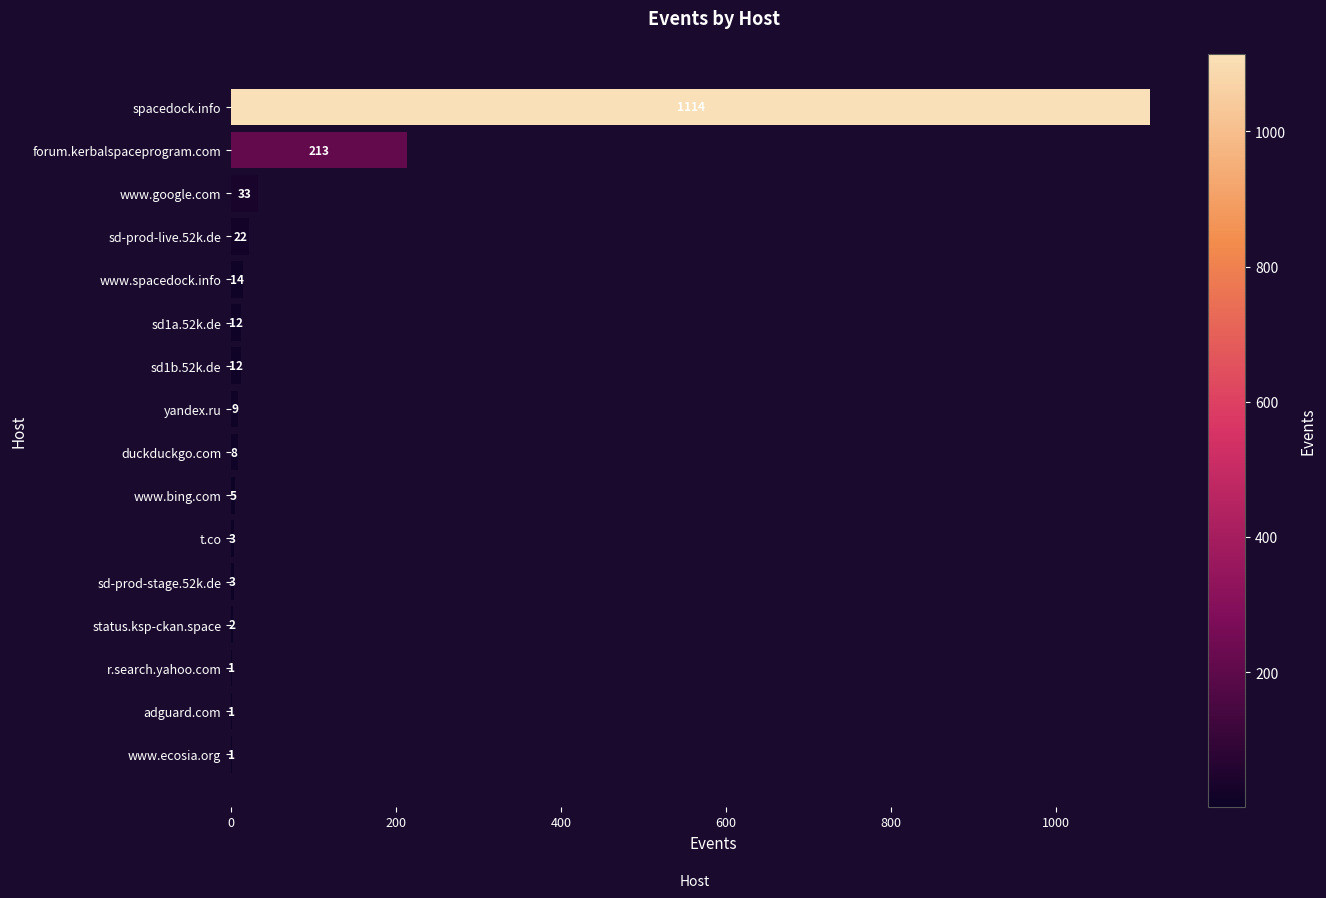

What is the sum of all values?

1453